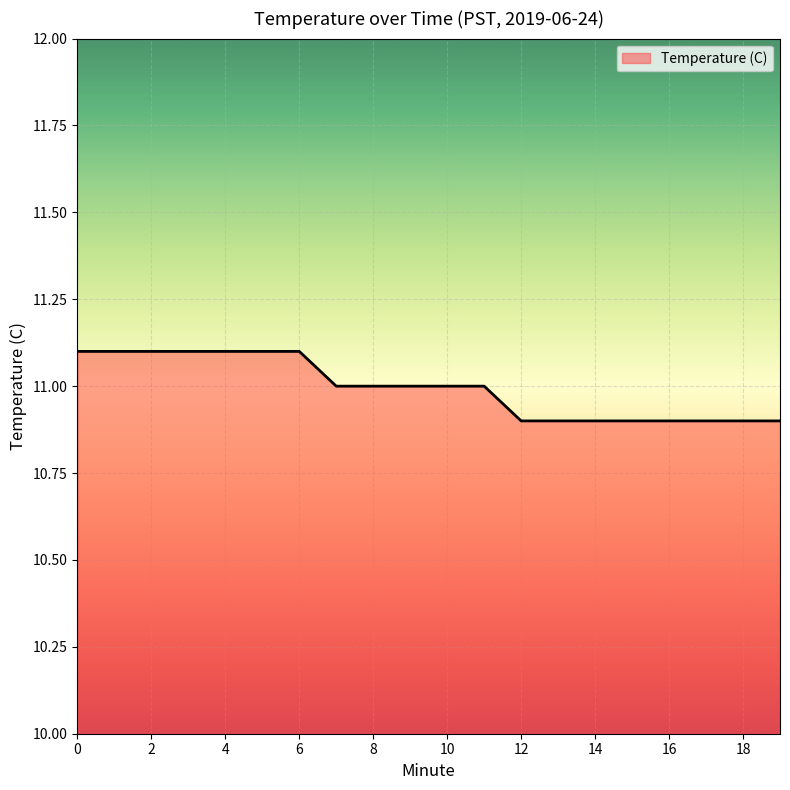

What is the sum of all values?

219.9